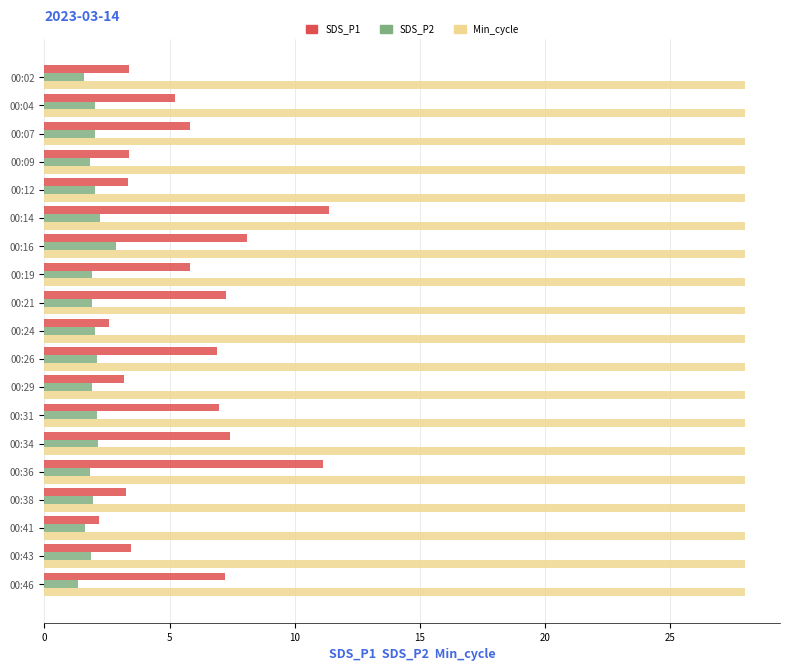

Is it true that SDS_P1 equals 4.0 at 00:19?

False